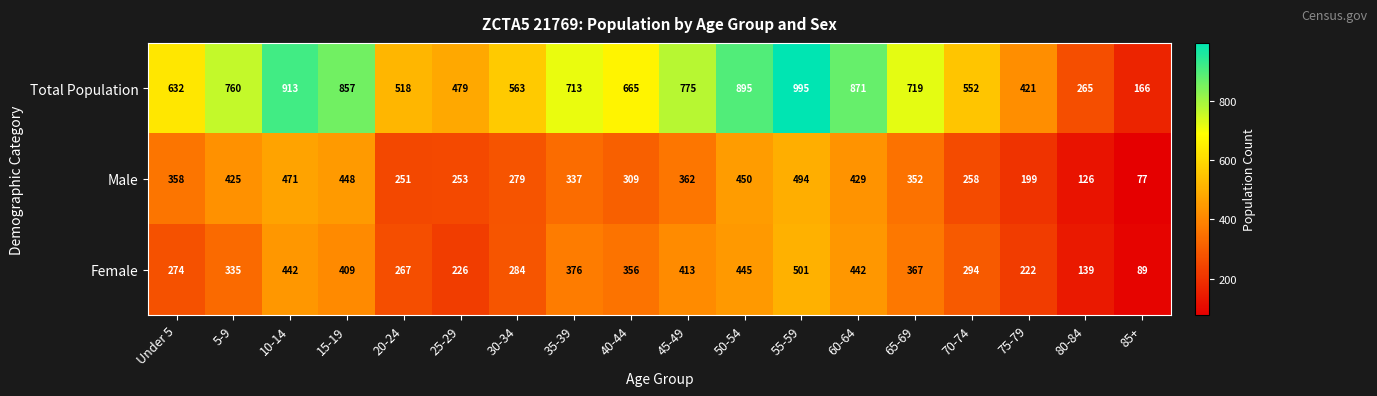

Is it true that Total Population equals 435 at 35-39?

False